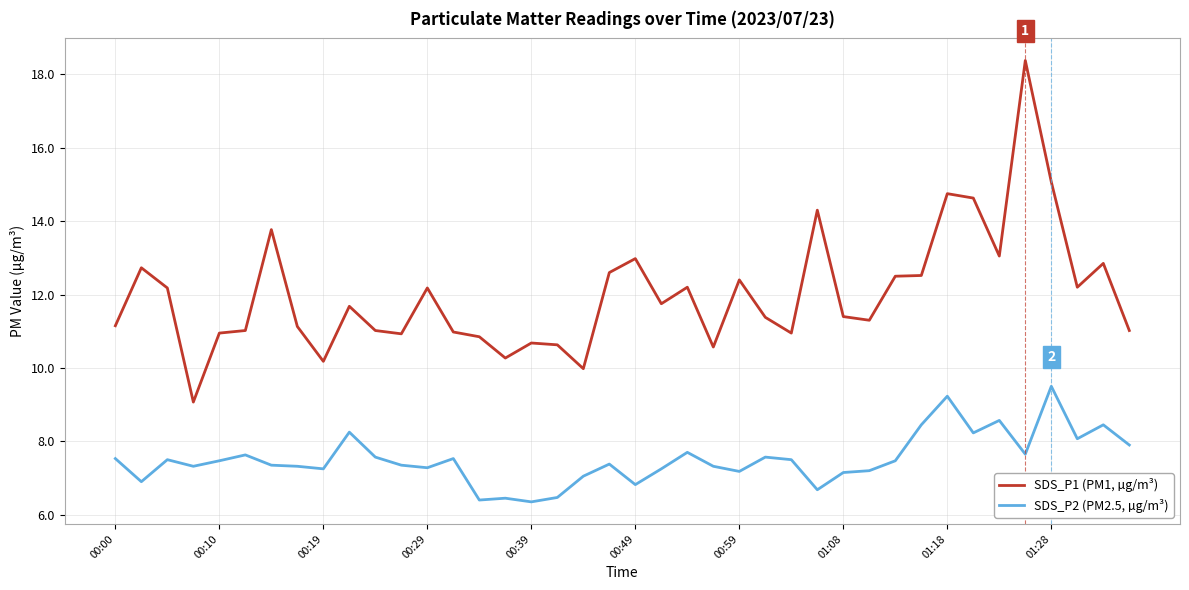

Which series has the largest total across all categories?

SDS_P1 (PM1, µg/m³)